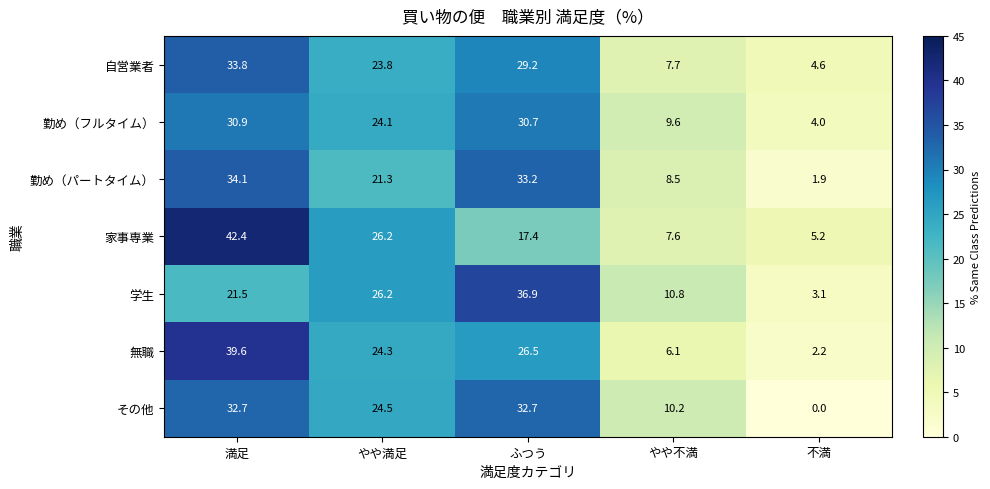

What is the difference between the その他 values at やや不満 and 不満?

10.2